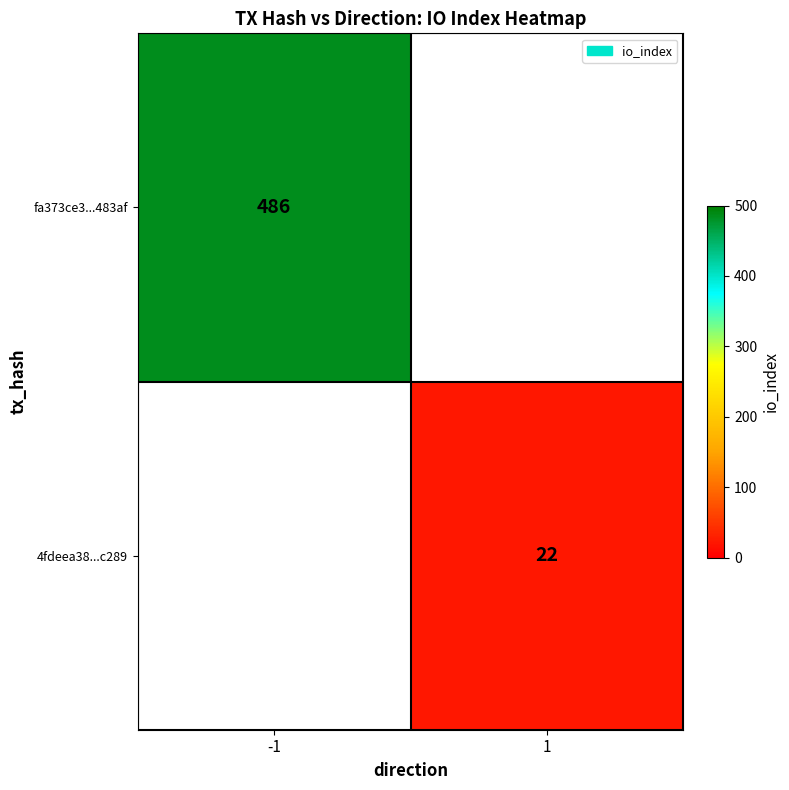

The value of fa373ce3...483af at -1 is 486. True or false?

True